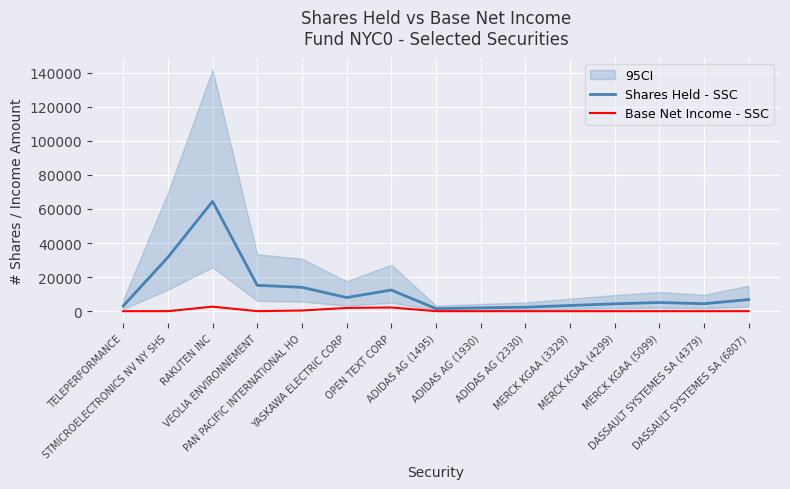

True or false: Base Net Income - SSC has a value of 1151.9 at MERCK KGAA (5099).

False